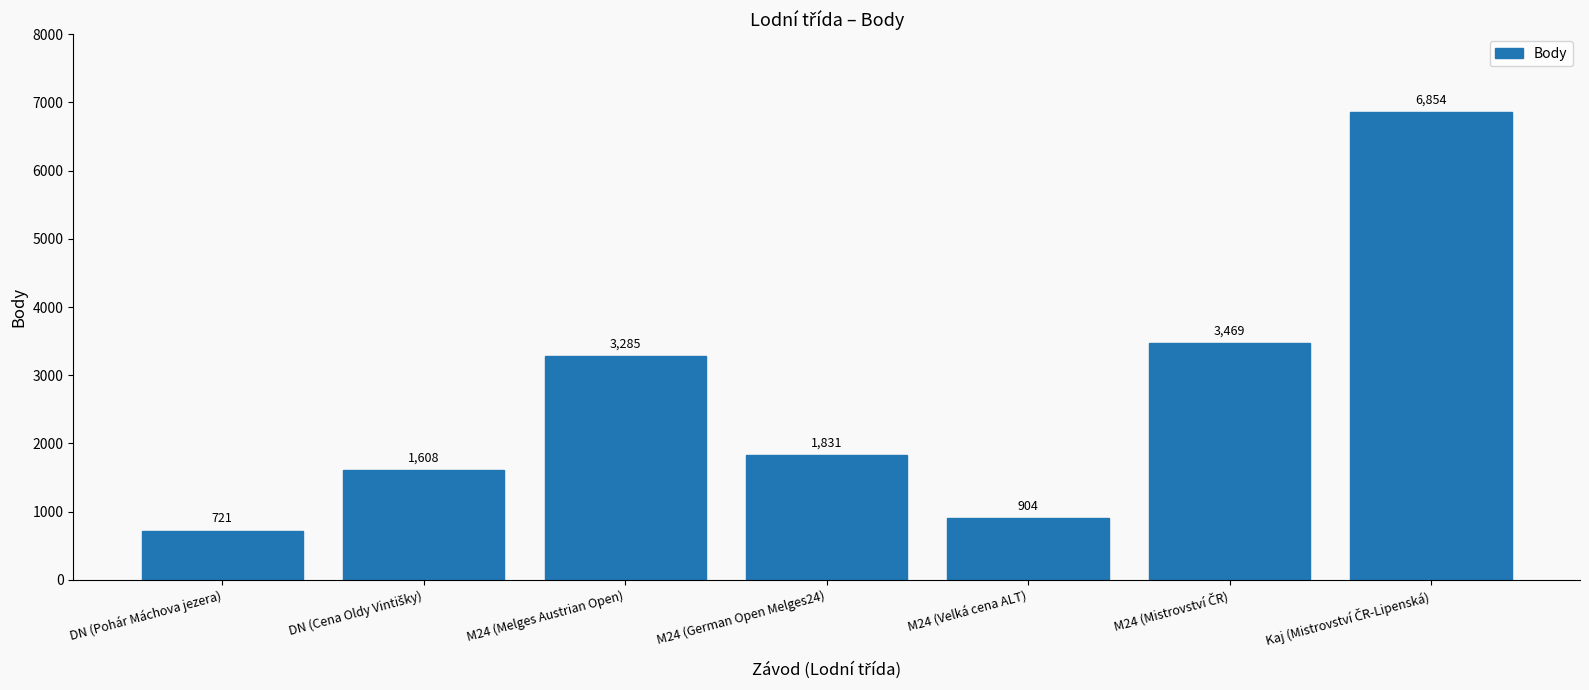

Are the bars horizontal?

No